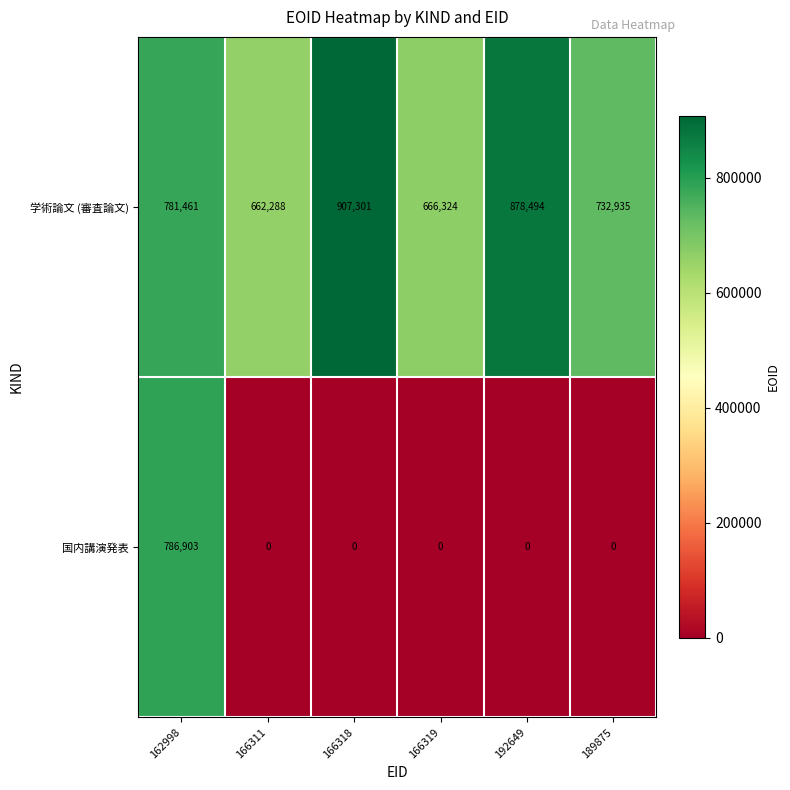

Where is 学術論文 (審査論文) nearest to the value 784794?

162998